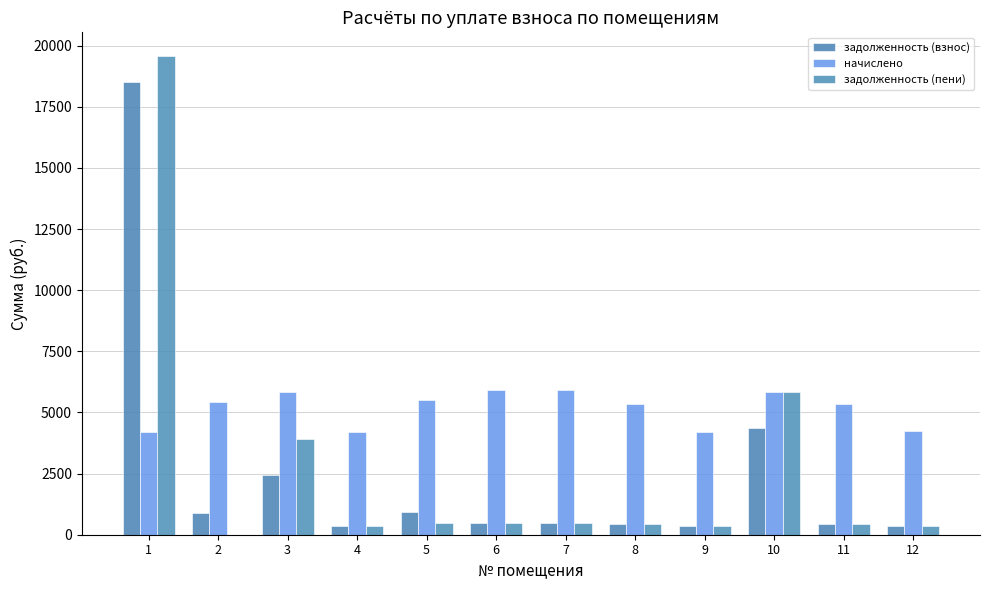

What is the approximate value of начислено at 5?

5511.8